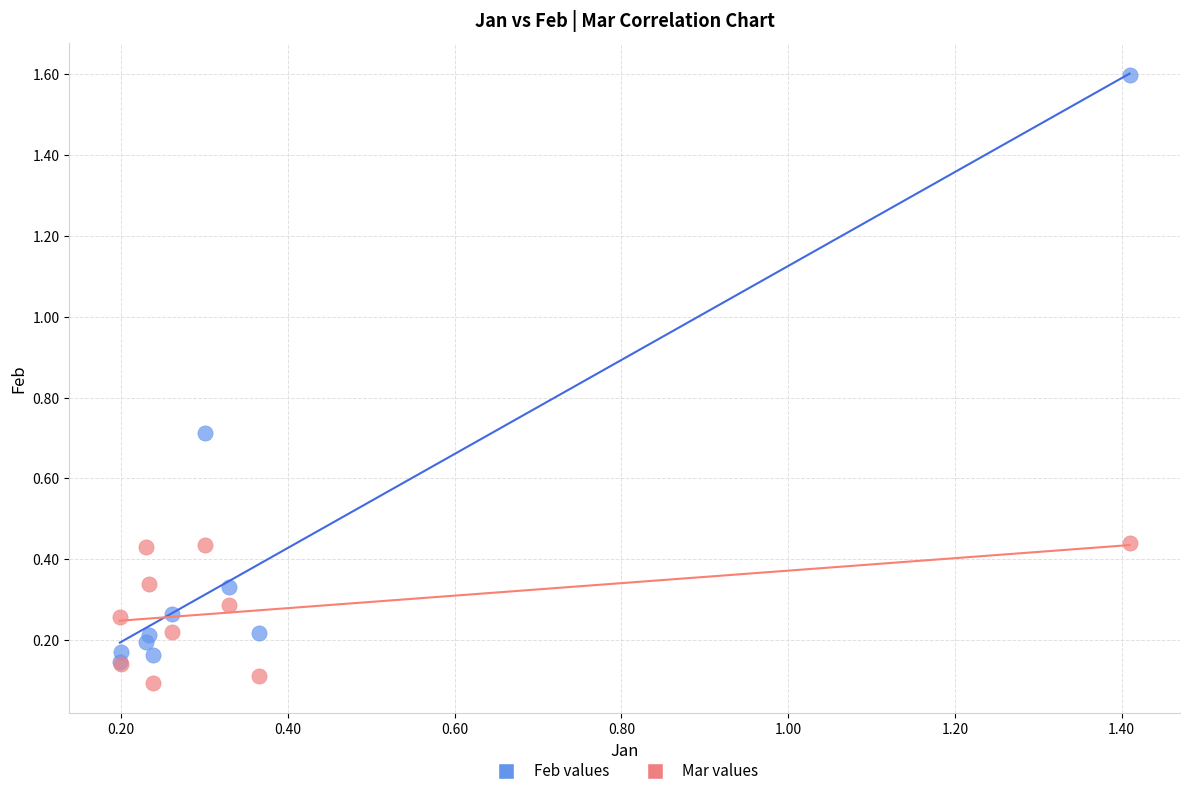

Which series has the largest Y range (max minus min)?

Feb values